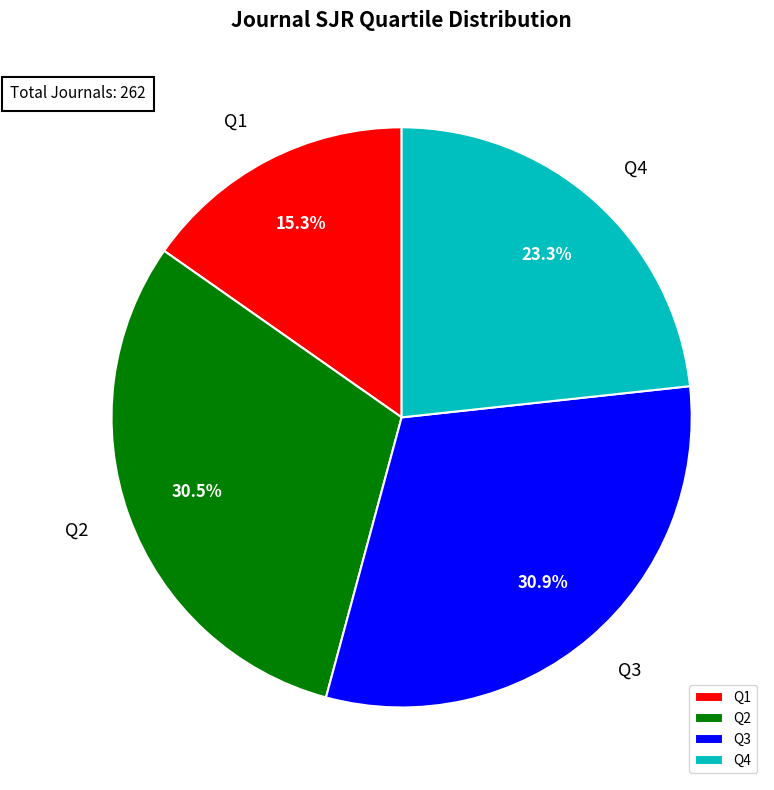

Count the number of slices in the pie.

4